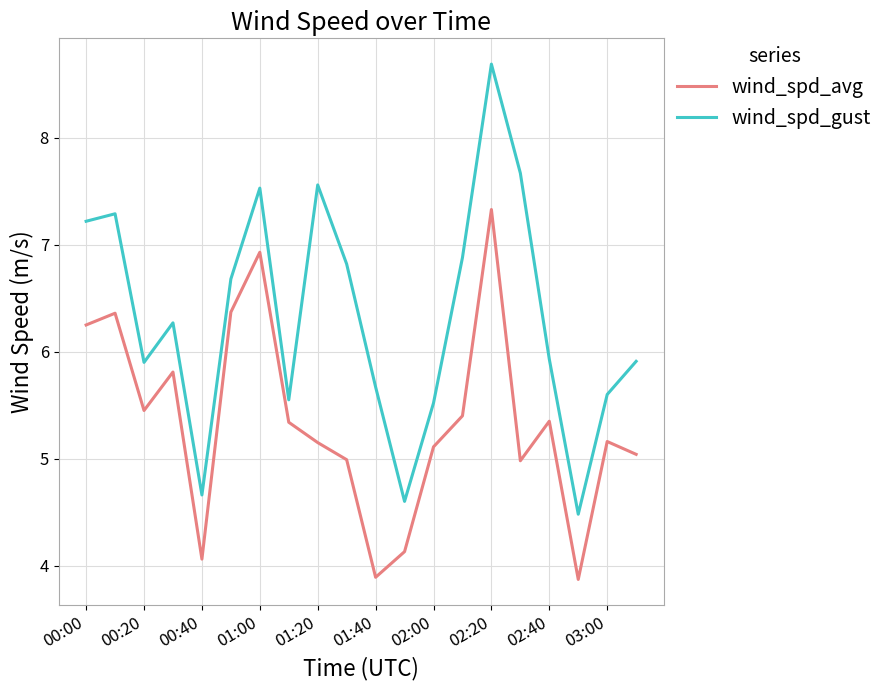

What is the difference between the maximum and minimum values in the wind_spd_gust series?

4.2